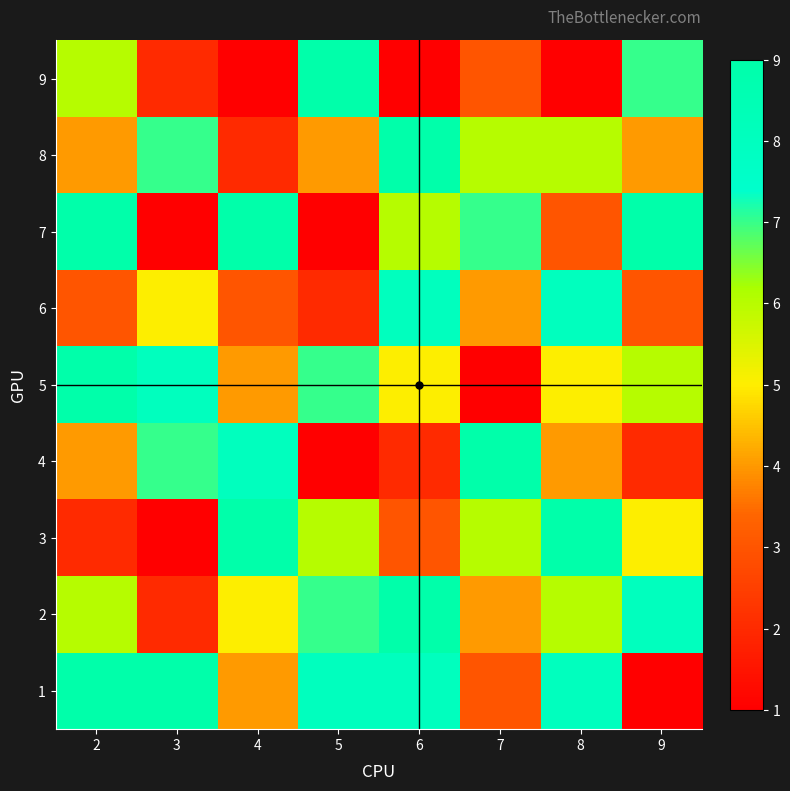

Which category has the highest value across all series?

2